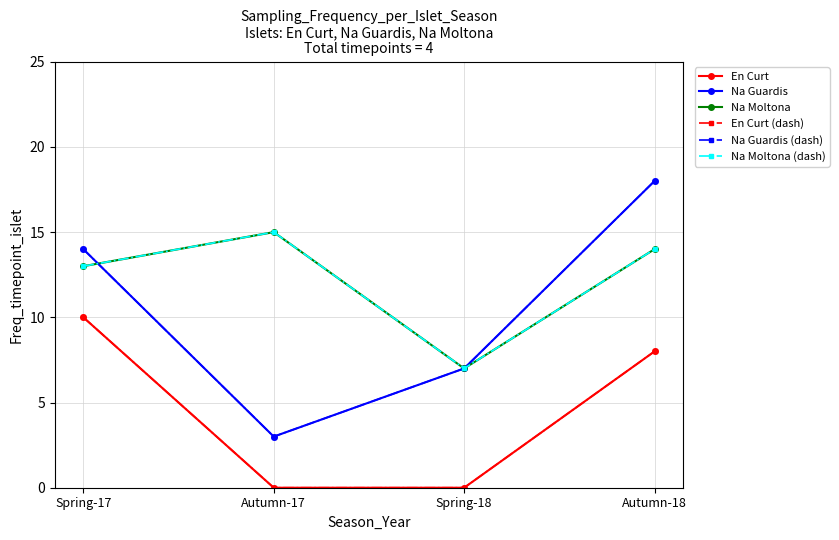

Does the chart have visible grid lines?

Yes